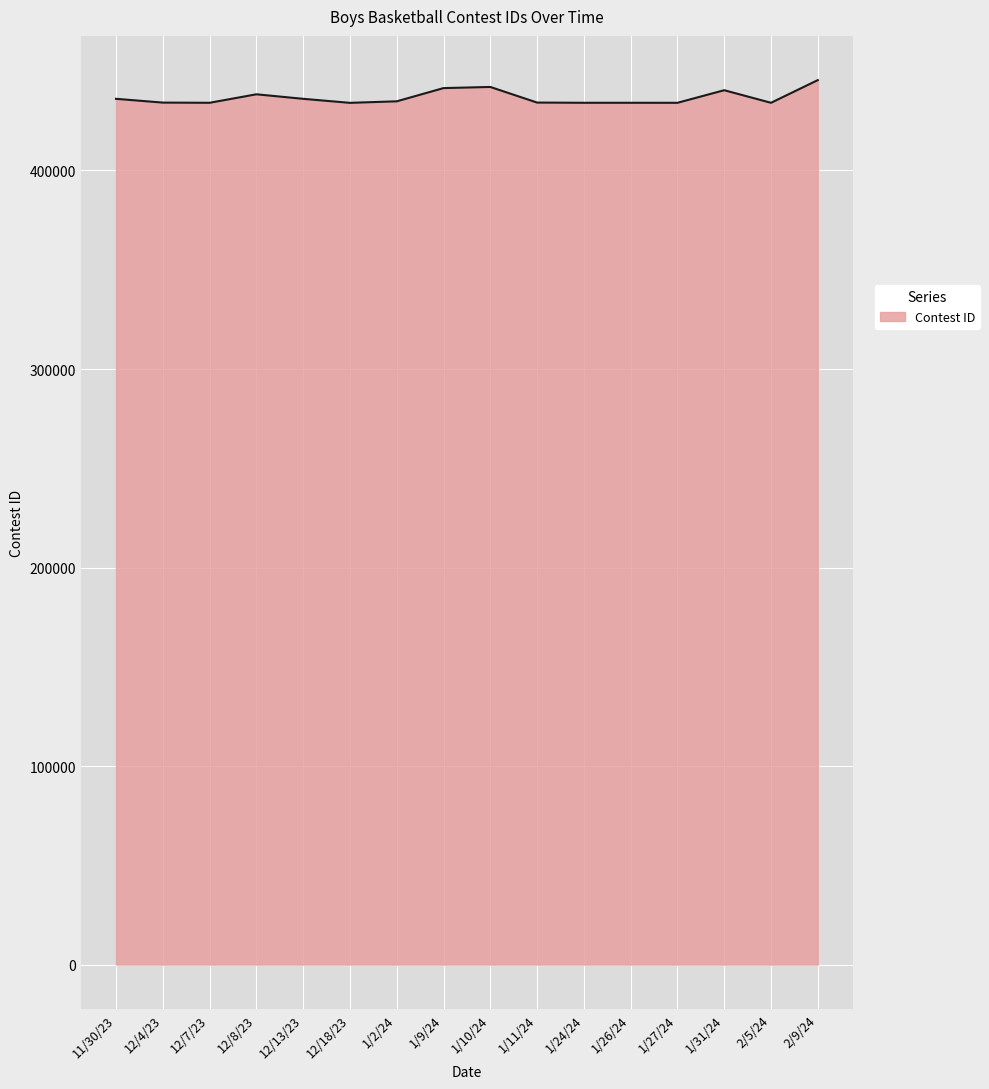

Is it true that the value at 12/4/23 is 434200?

True